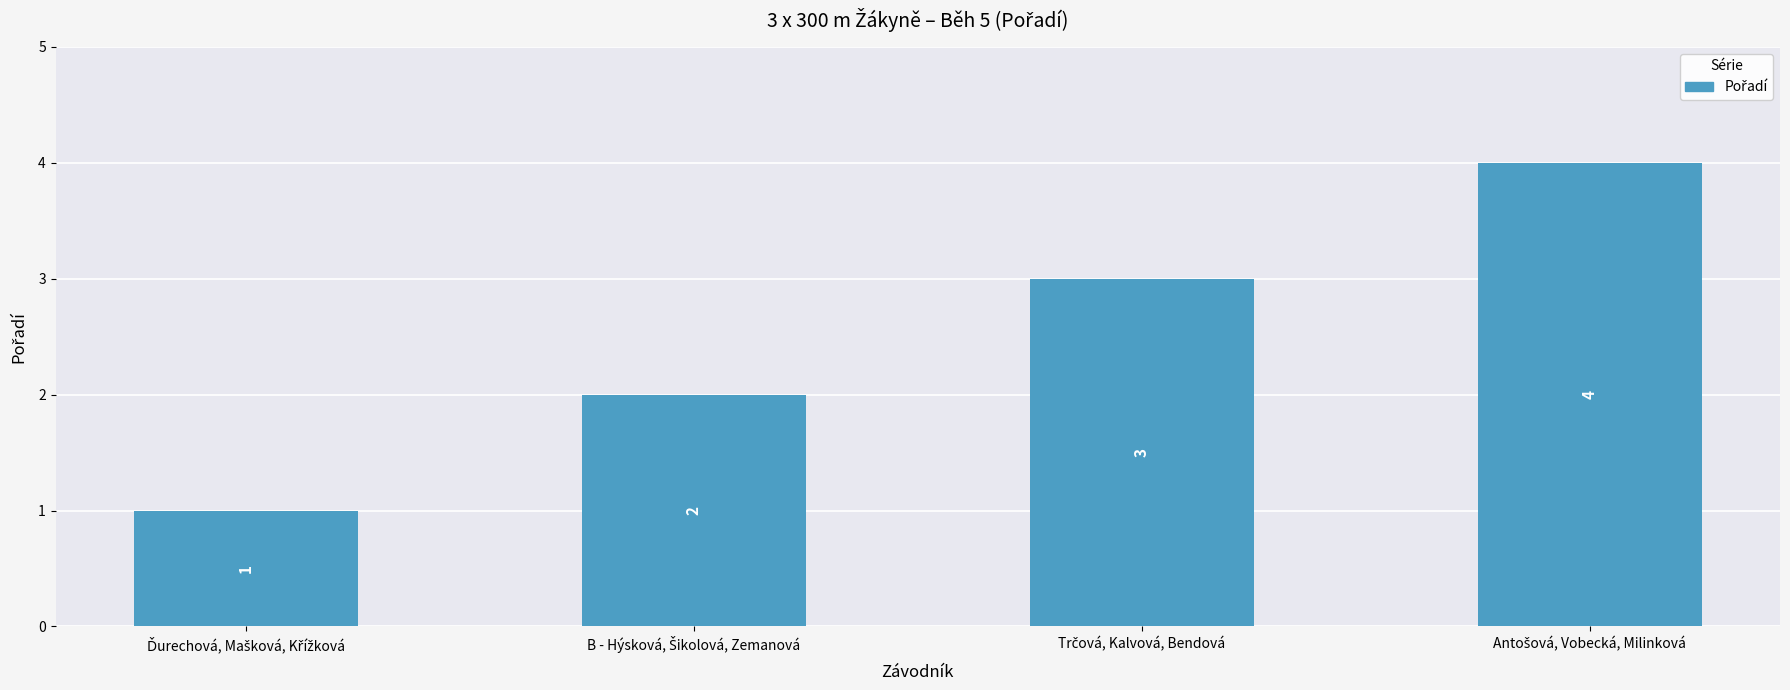

How many values are between 2 and 4?

3